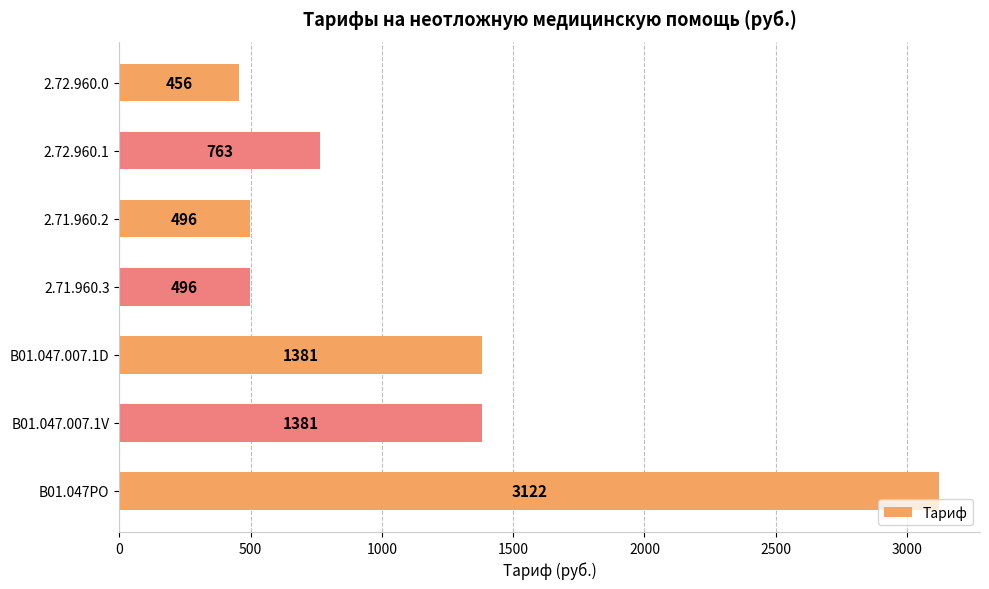

Approximately how many times larger is the value at B01.047PO compared to 2.72.960.1?

4.1